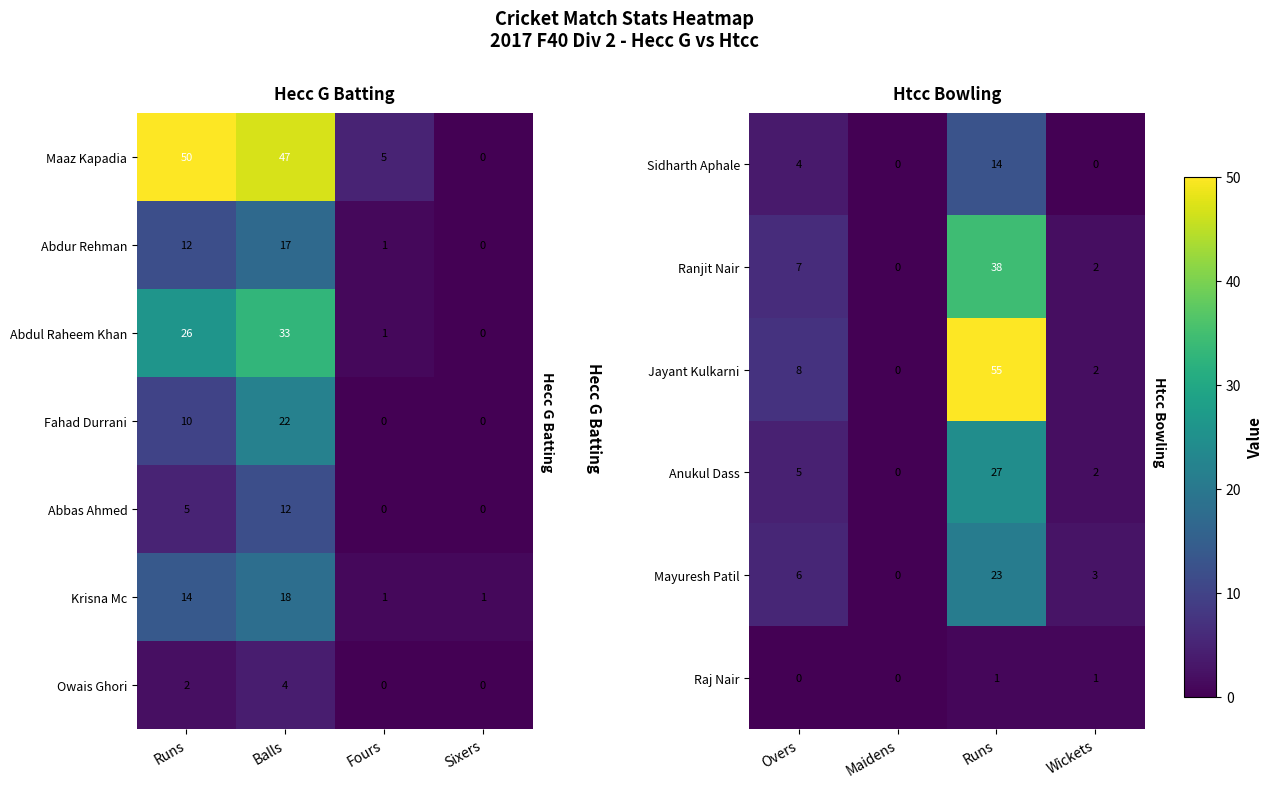

What is the difference between the maximum and minimum values in the Sidharth Aphale series?

14